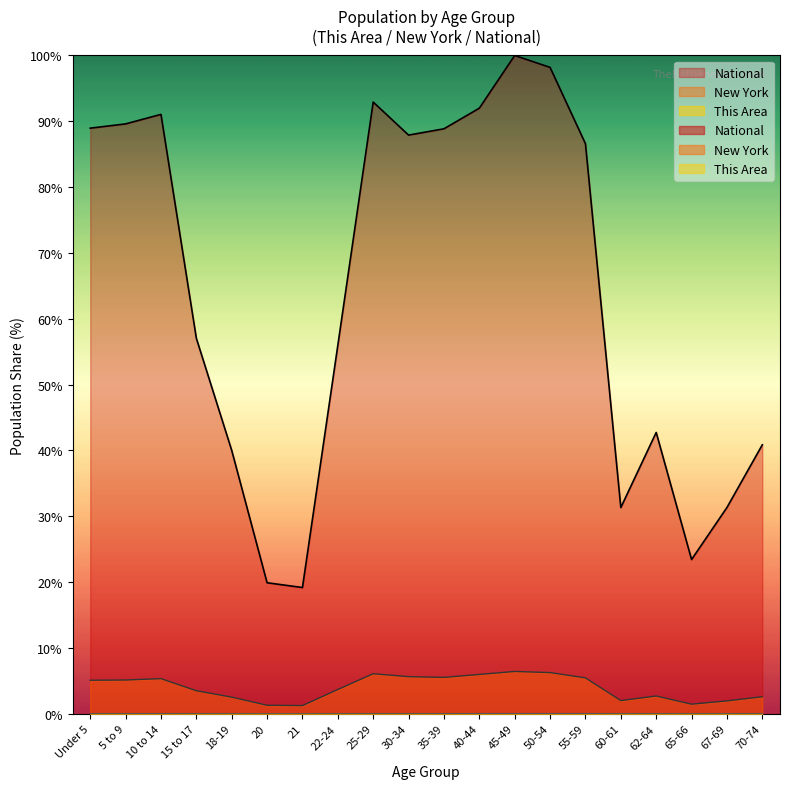

What are all the series names shown in the legend?

This Area, New York, National